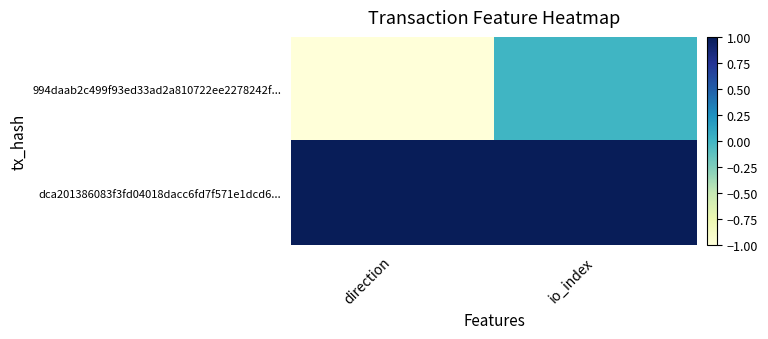

Reading left to right, what are all the values shown in this chart?

994daab2c499f93ed33ad2a810722ee2278242f...: direction=-1	io_index=0
dca201386083f3fd04018dacc6fd7f571e1dcd6...: direction=1	io_index=1